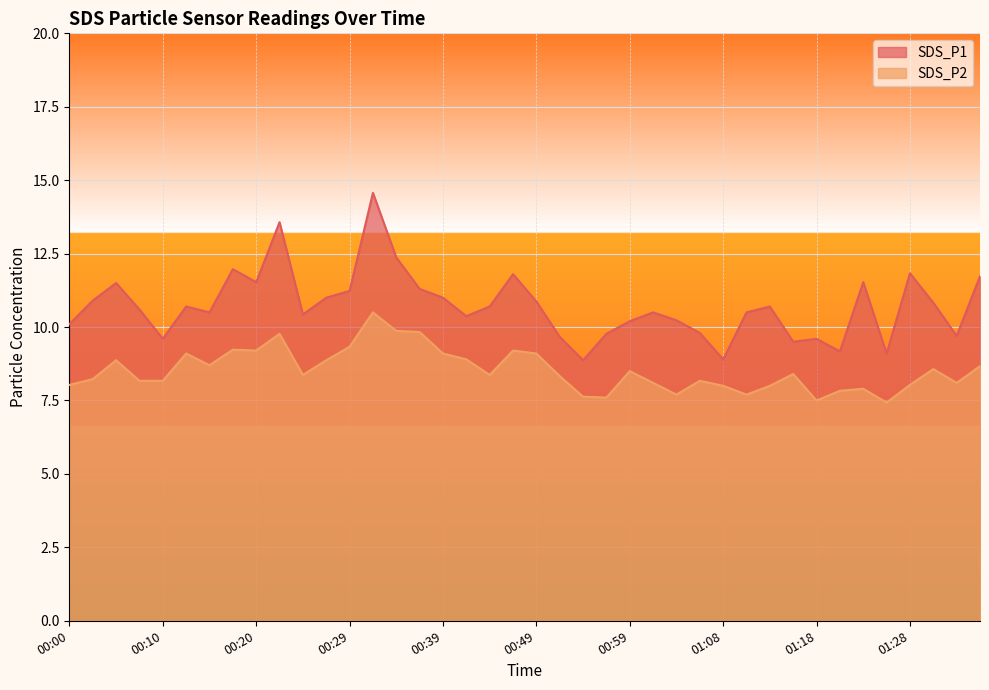

Reading right to left, extract all data points from this chart.

SDS_P1: 11.7	9.7	10.8	11.8	9.1	11.5	9.2	9.6	9.5	10.7	10.5	8.9	9.8	10.2	10.5	10.2	9.8	8.9	9.7	10.9	11.8	10.7	10.4	11.0	11.3	12.4	14.6	11.2	11.0	10.4	13.6	11.5	12.0	10.5	10.7	9.6	10.6	11.5	10.9	10.1
SDS_P2: 8.7	8.1	8.6	8.0	7.4	7.9	7.8	7.5	8.4	8.0	7.7	8.0	8.2	7.7	8.1	8.5	7.6	7.6	8.3	9.1	9.2	8.4	8.9	9.1	9.8	9.9	10.5	9.3	8.9	8.4	9.8	9.2	9.2	8.7	9.1	8.2	8.2	8.9	8.2	8.0